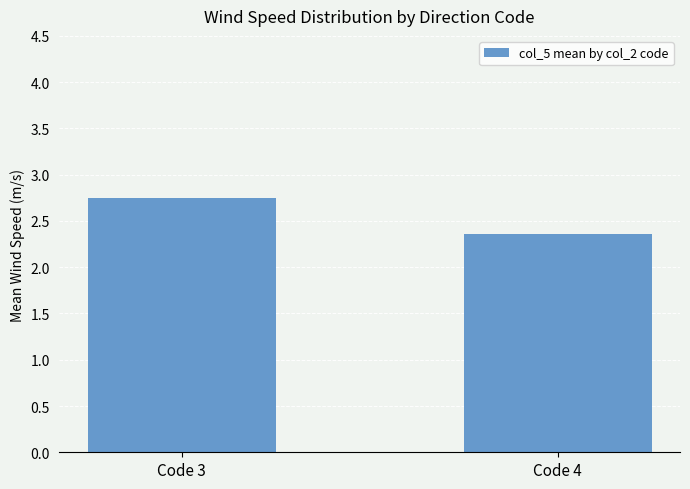

What is the value of the 1st bar from the left?

2.7